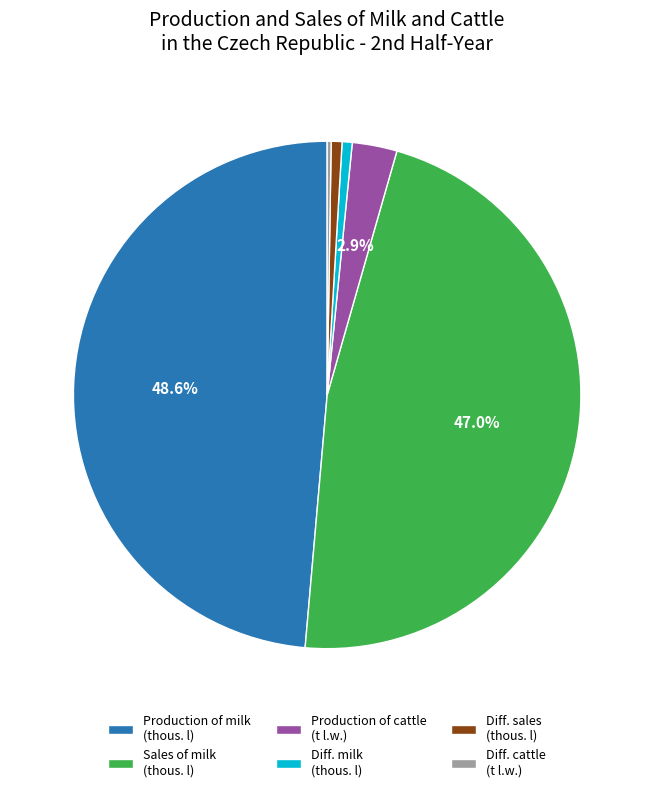

Combined, do Diff. milk (thous. l) and Production of milk (thous. l) account for over 50%?

No